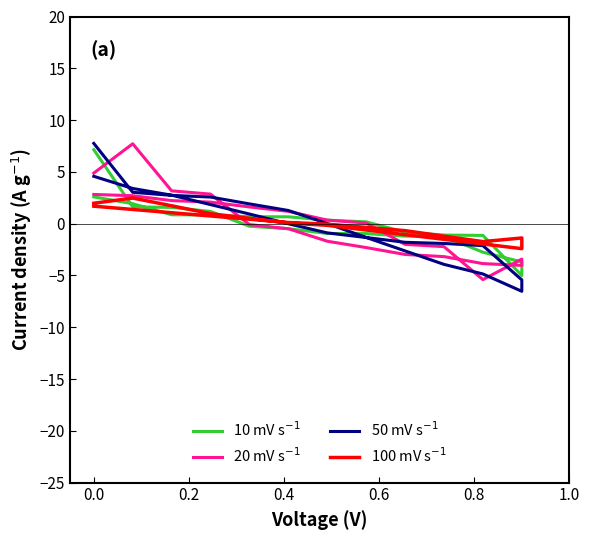

How many series are shown in this chart?

4